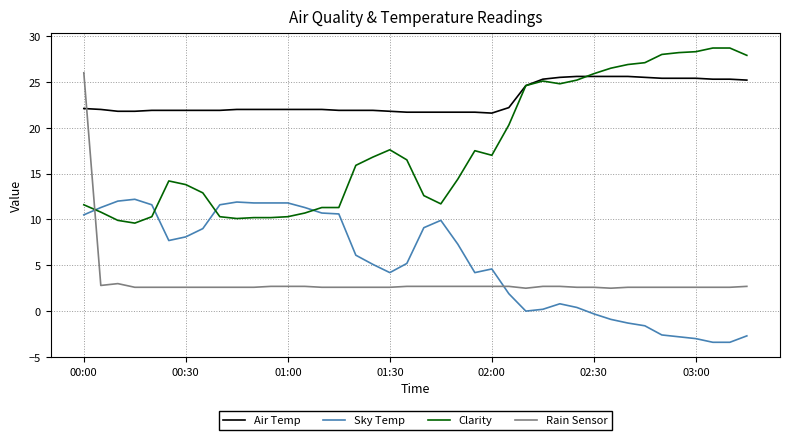

How many times do Clarity and Rain Sensor cross each other?

1